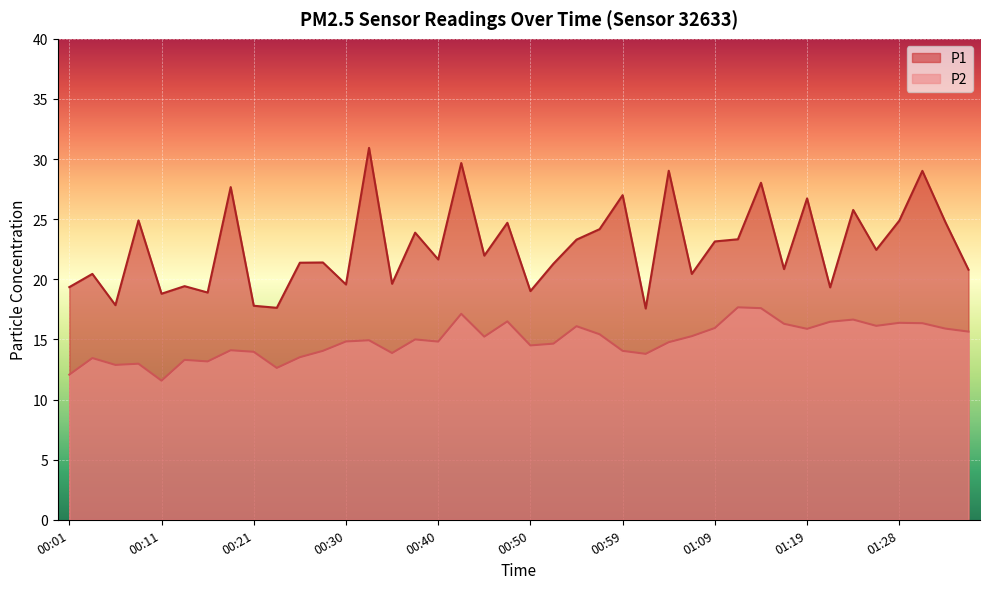

Reading right to left, transcribe all the data shown in this chart.

P1: 01:36=20.8	01:33=24.8	01:31=29.0	01:28=24.9	01:26=22.4	01:24=25.8	01:21=19.3	01:19=26.7	01:16=20.9	01:14=28.0	01:11=23.3	01:09=23.1	01:07=20.4	01:04=29.0	01:02=17.6	00:59=27.0	00:57=24.2	00:54=23.3	00:52=21.3	00:50=19.0	00:47=24.7	00:45=22.0	00:42=29.7	00:40=21.6	00:38=23.9	00:35=19.6	00:33=30.9	00:30=19.6	00:28=21.4	00:25=21.4	00:23=17.6	00:21=17.8	00:18=27.7	00:16=18.9	00:13=19.4	00:11=18.8	00:08=24.9	00:06=17.9	00:03=20.4	00:01=19.4
P2: 01:36=15.7	01:33=15.9	01:31=16.4	01:28=16.4	01:26=16.1	01:24=16.6	01:21=16.5	01:19=15.9	01:16=16.3	01:14=17.6	01:11=17.7	01:09=15.9	01:07=15.3	01:04=14.8	01:02=13.8	00:59=14.1	00:57=15.4	00:54=16.1	00:52=14.7	00:50=14.5	00:47=16.5	00:45=15.2	00:42=17.1	00:40=14.8	00:38=15.0	00:35=13.9	00:33=14.9	00:30=14.8	00:28=14.1	00:25=13.5	00:23=12.6	00:21=14.0	00:18=14.1	00:16=13.2	00:13=13.3	00:11=11.6	00:08=13.0	00:06=12.9	00:03=13.4	00:01=12.1